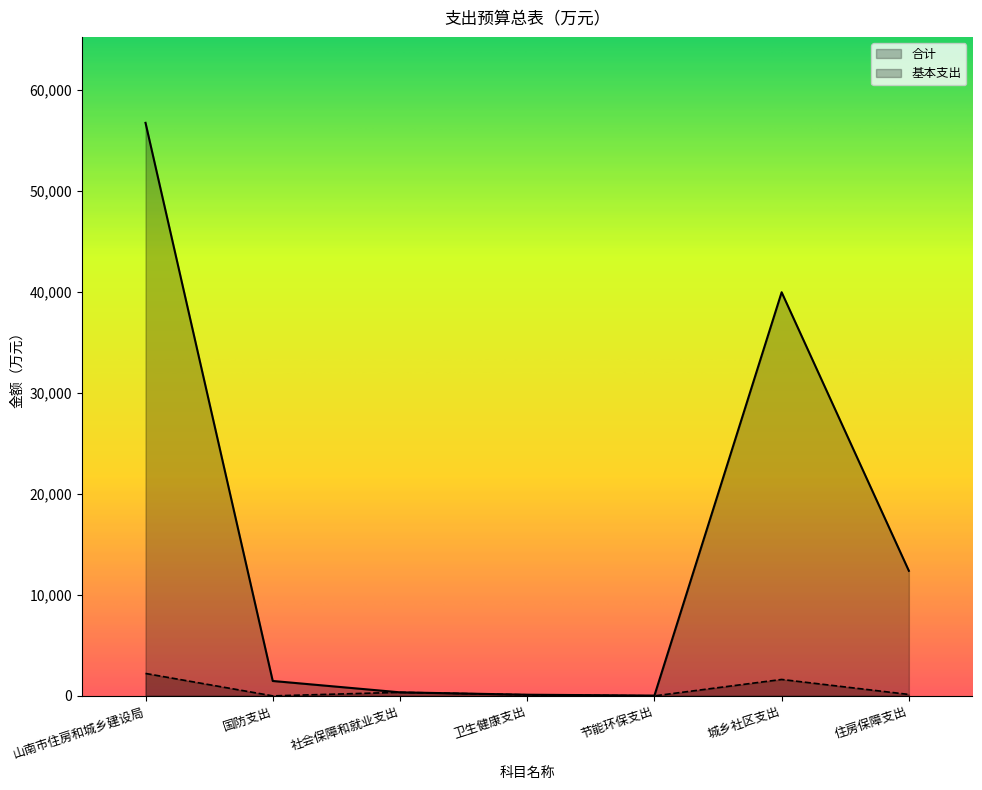

Reading left to right, extract all data points from this chart.

合计: 山南市住房和城乡建设局=56756.3	国防支出=1475.5	社会保障和就业支出=350.3	卫生健康支出=113.8	节能环保支出=27.5	城乡社区支出=39977.3	住房保障支出=12385.5
基本支出: 山南市住房和城乡建设局=2220.6	国防支出=0.0	社会保障和就业支出=350.3	卫生健康支出=103.8	节能环保支出=0.0	城乡社区支出=1625.6	住房保障支出=140.9